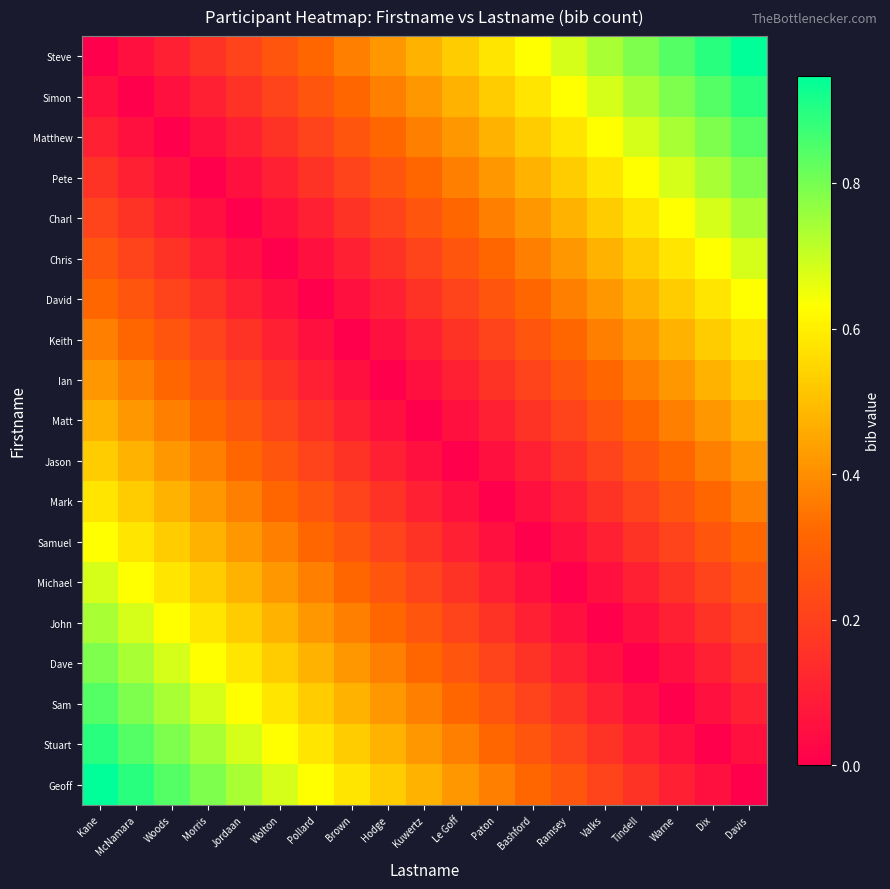

What is the difference between the highest and lowest values at Tindell?

0.8